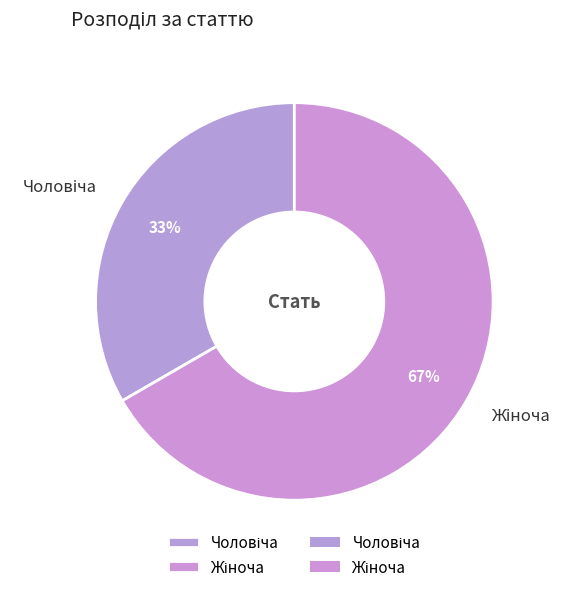

To the nearest percent, what is the average slice percentage?

50%